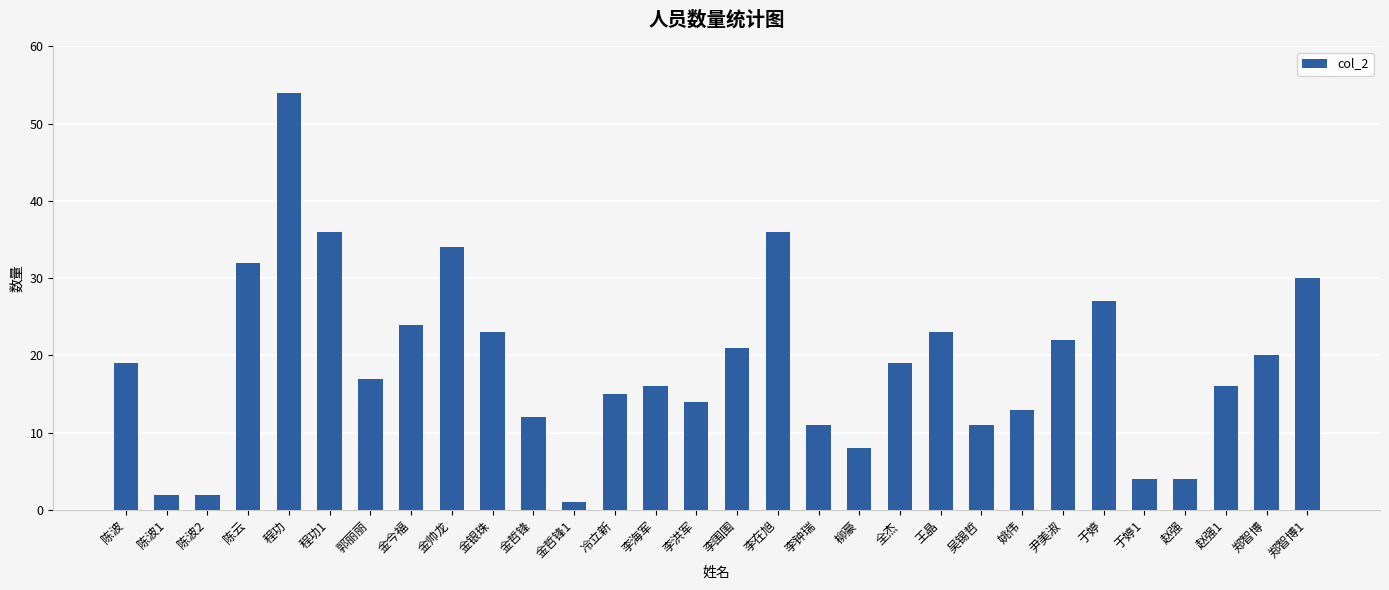

What value does the data have at 郑智博?

20